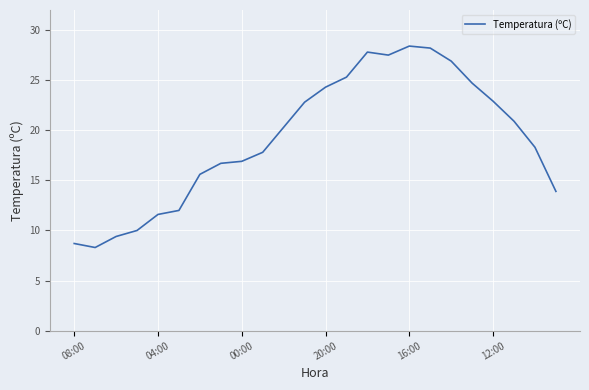

How many lines are shown in the chart?

1